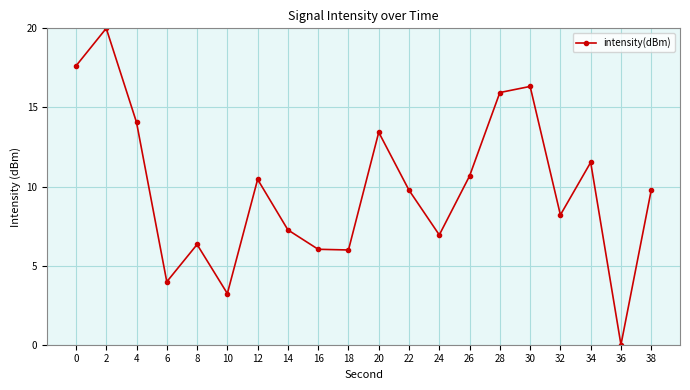

What is the sum of the values at 38 and 10?

13.0